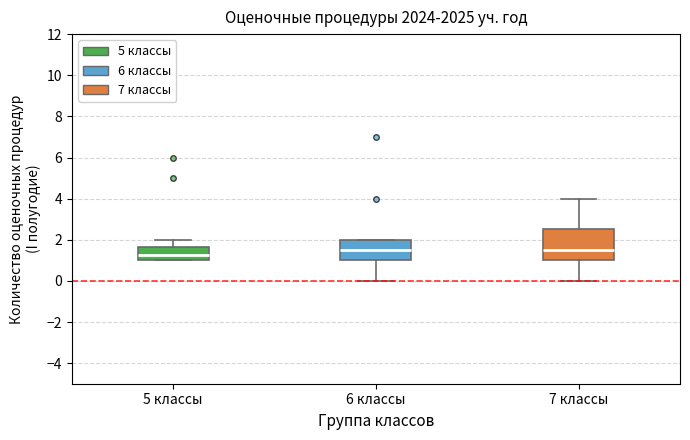

Which box is the tallest, from its lower edge to its upper edge?

7 классы